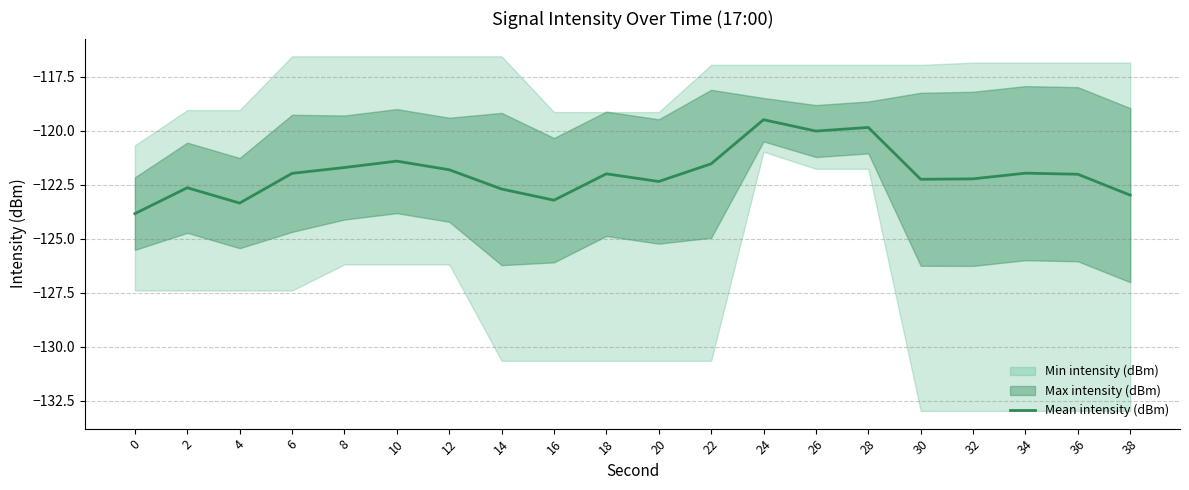

Is it true that the value at 22 is -121.5?

True